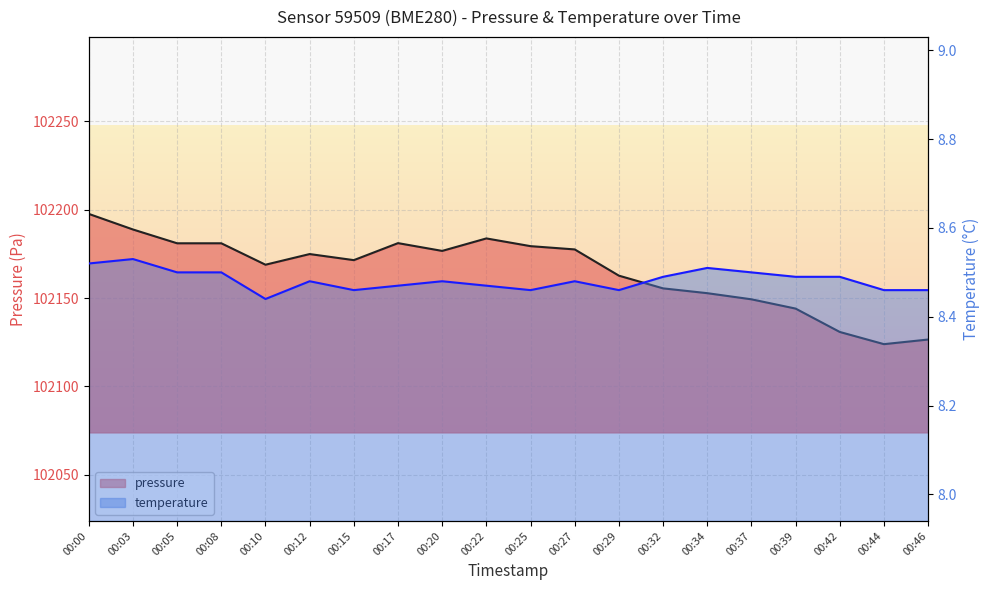

At which category does the chart reach its peak across all series?

00:00